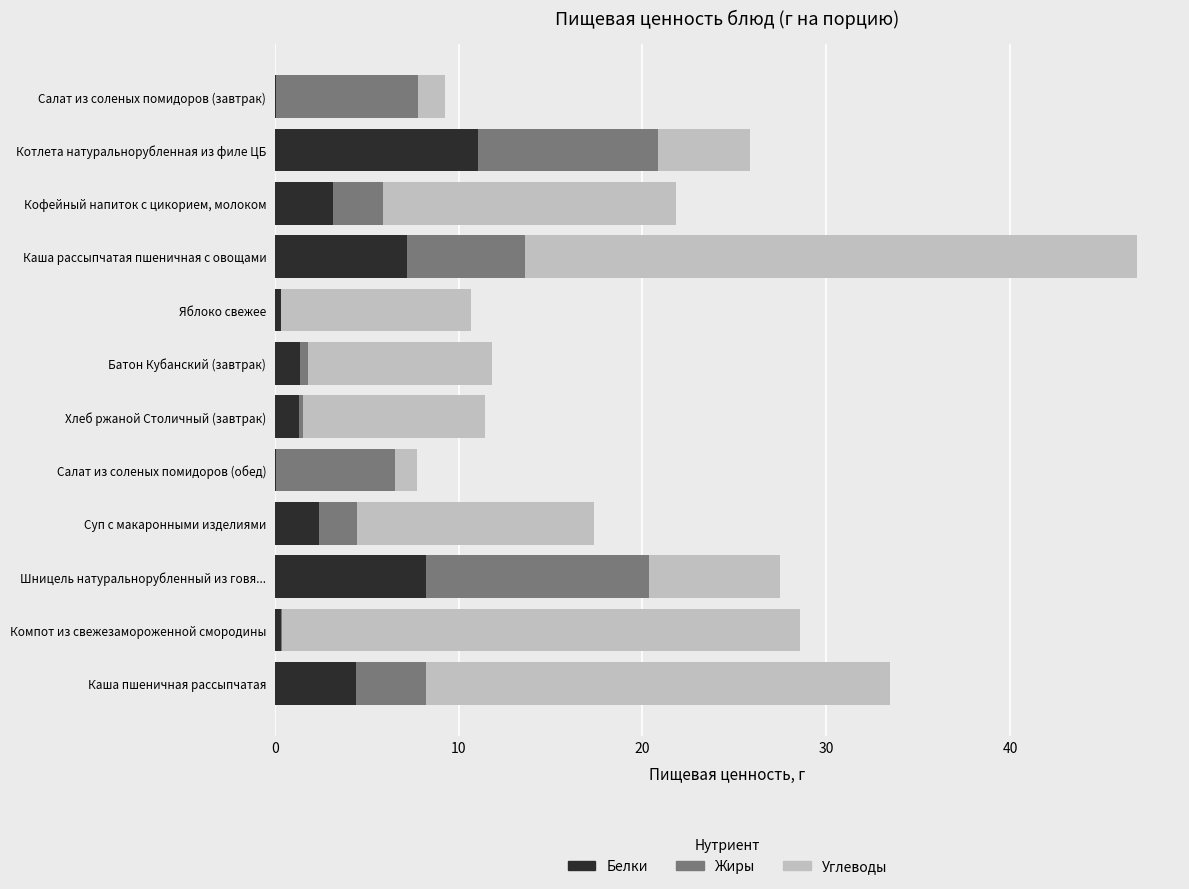

At which category is the sum across all series the highest?

Каша рассыпчатая пшеничная с овощами